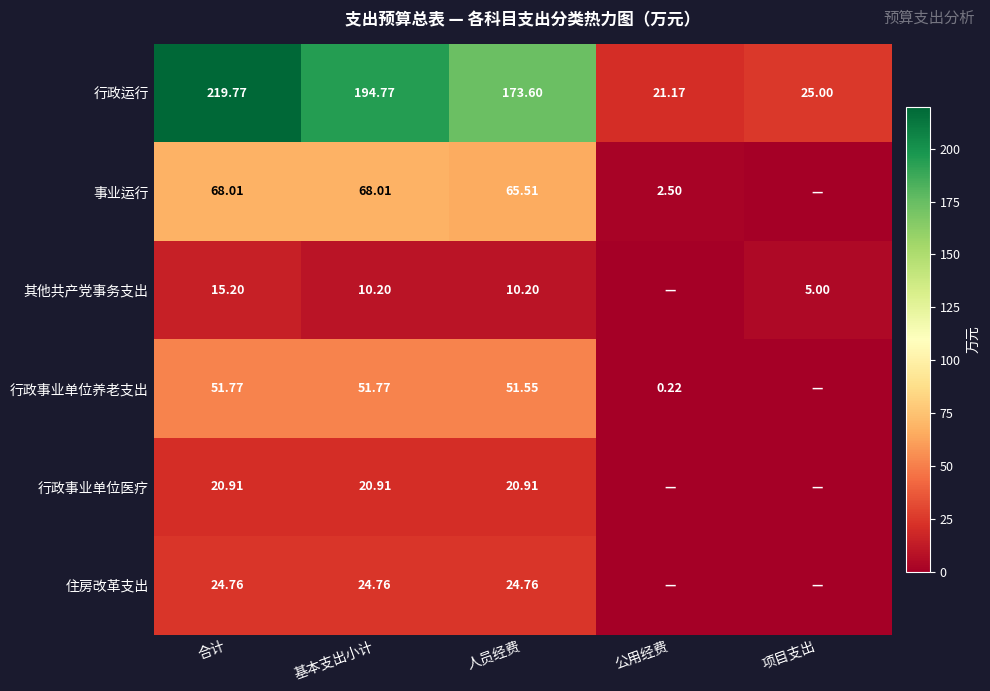

The value of 行政事业单位养老支出 at 人员经费 is 72.8. True or false?

False